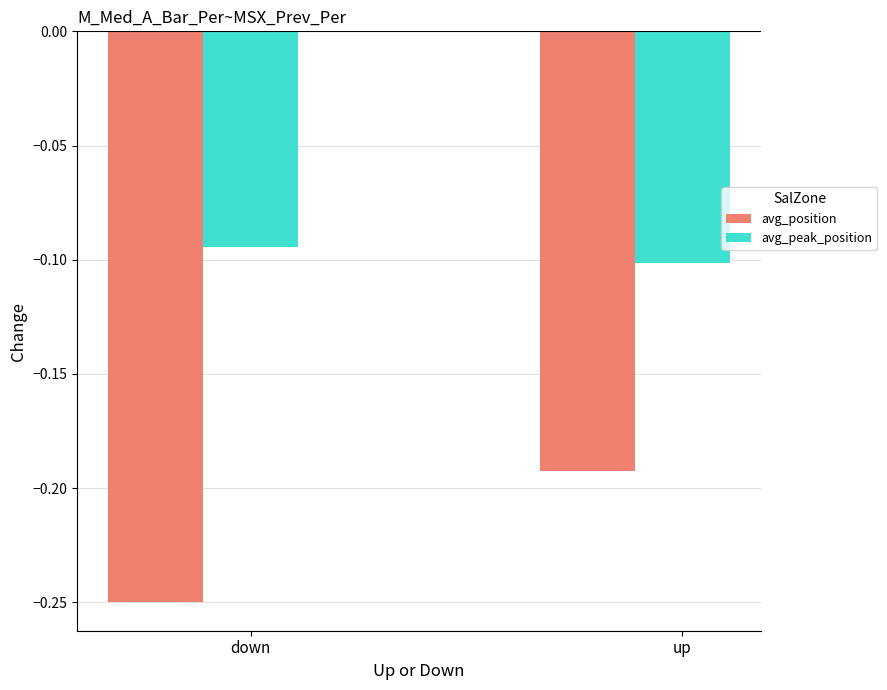

What position from the right is up?

1